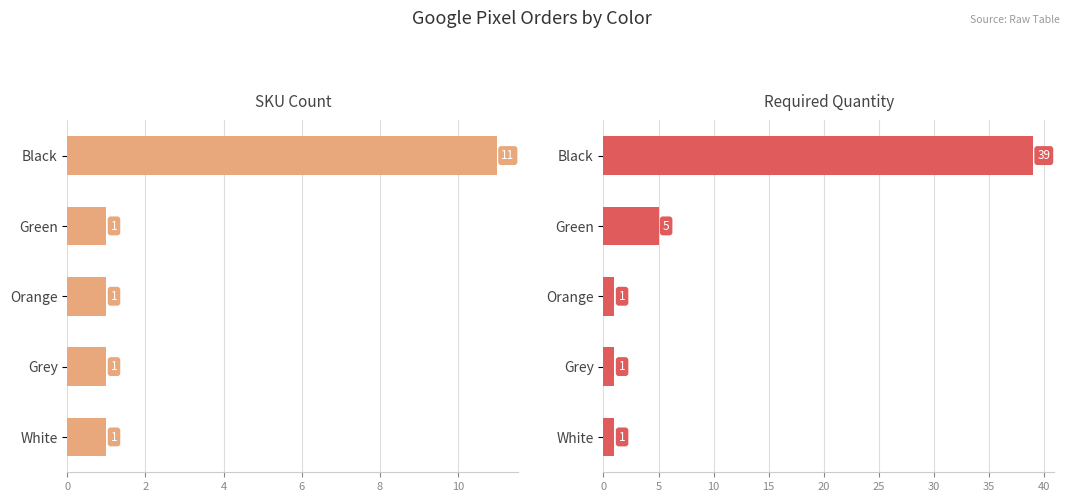

What is the smallest value displayed?

1